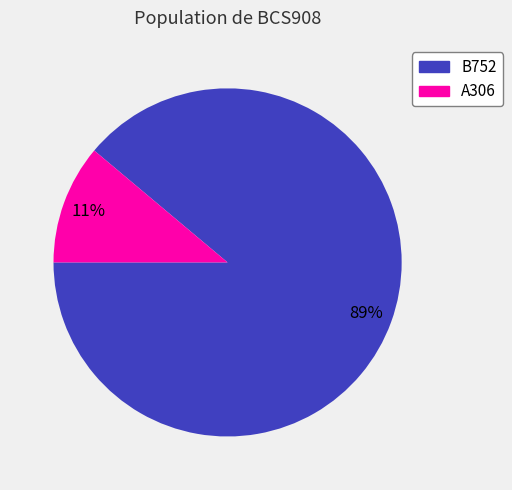

Is it true that A306 is 11% of the pie?

True